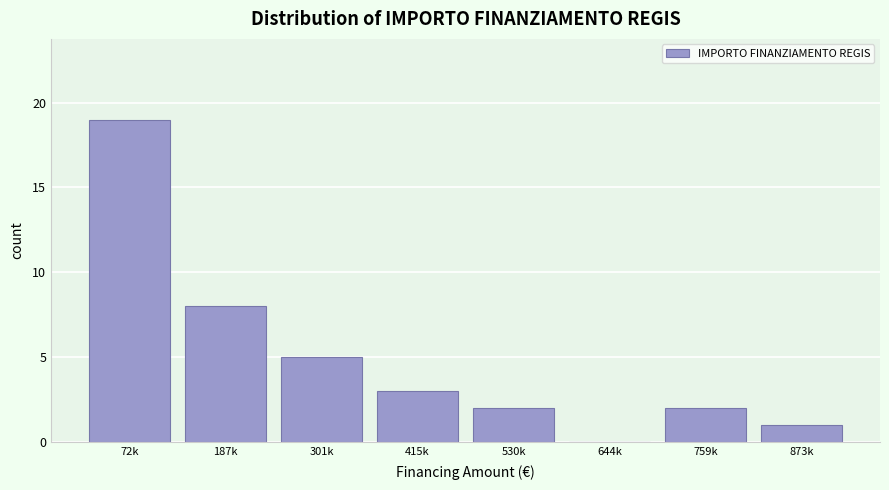

Reading left to right, extract all data points from this chart.

72k=19	187k=8	301k=5	415k=3	530k=2	644k=0	759k=2	873k=1